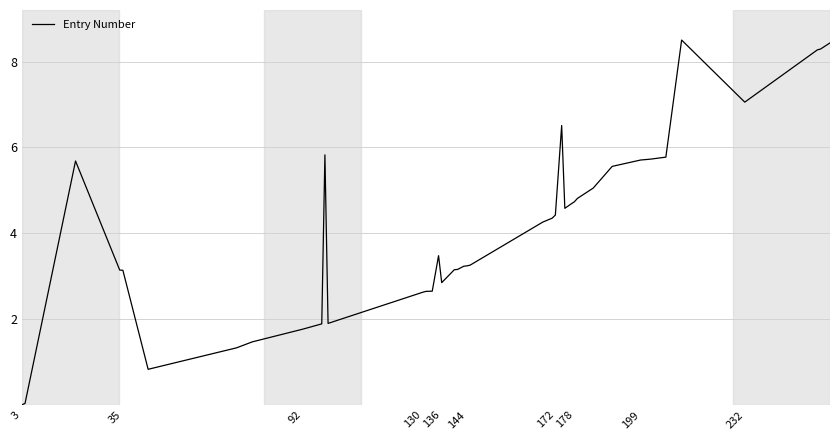

How many series are shown in this chart?

1